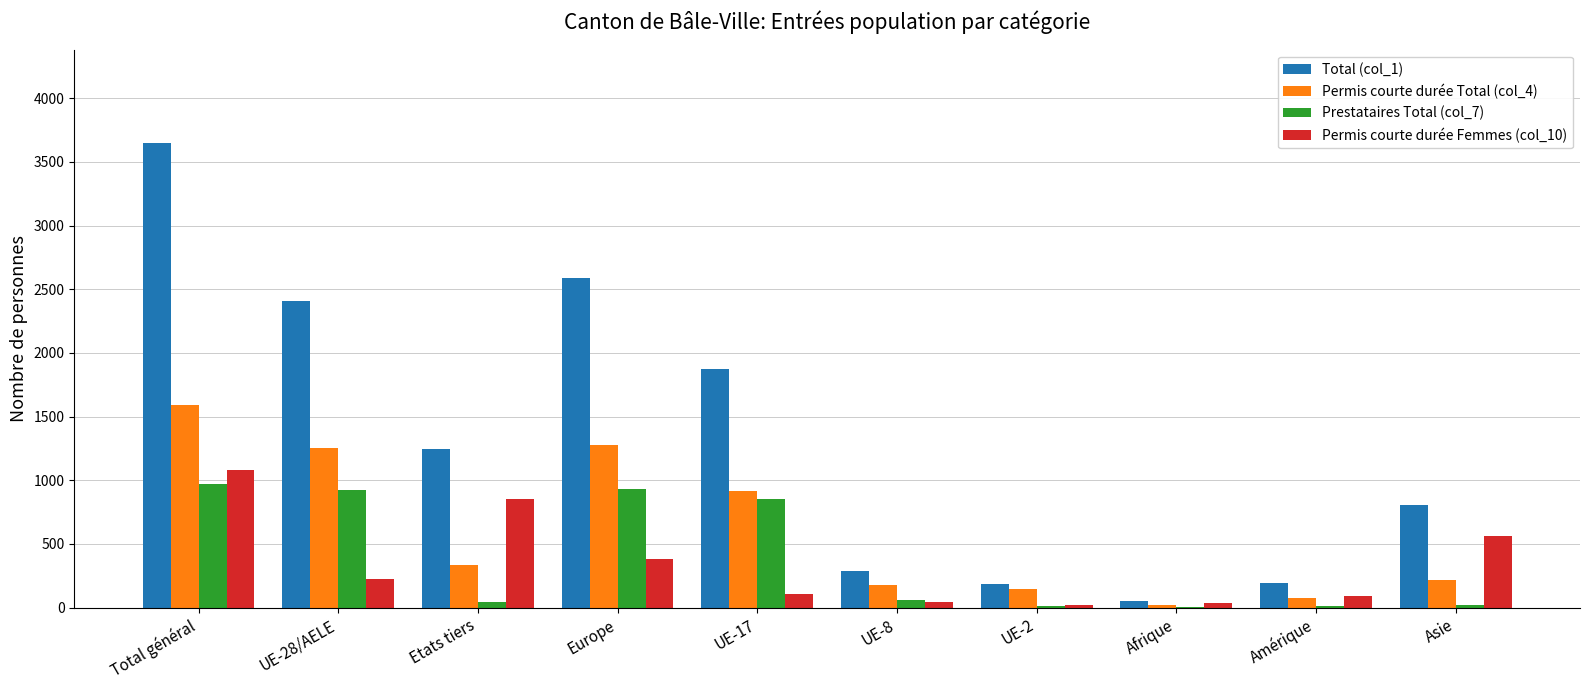

The Permis courte durée Total (col_4) series shows 1277 at Europe. True or false?

True